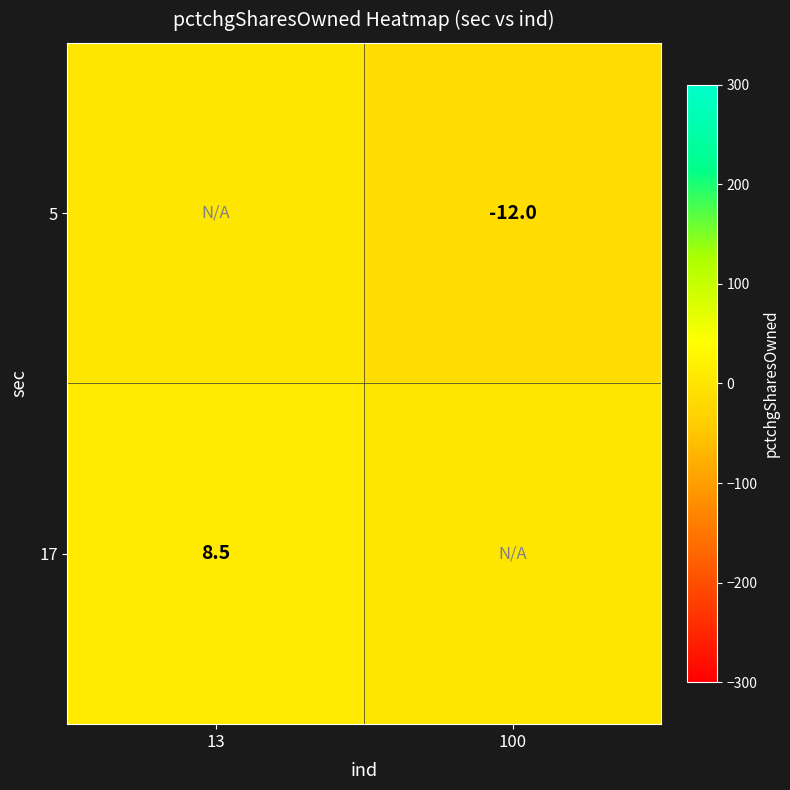

The 17 series shows 12.9 at 13. True or false?

False